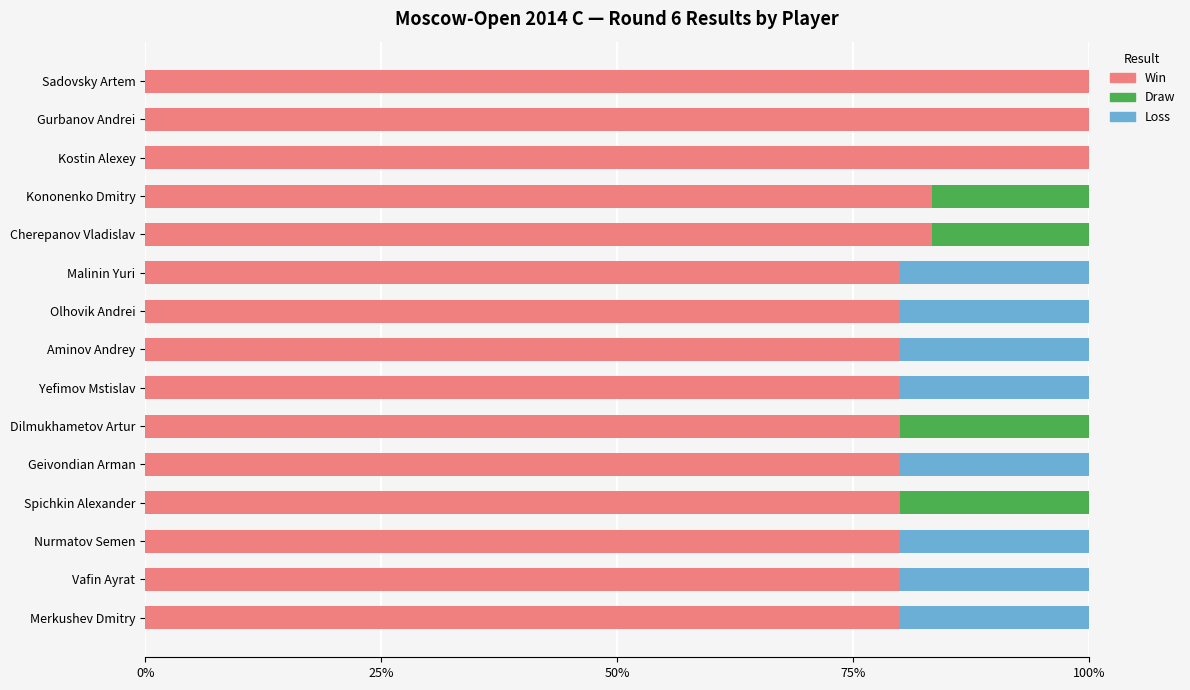

What is the total value across all series at Spichkin Alexander?

100.0